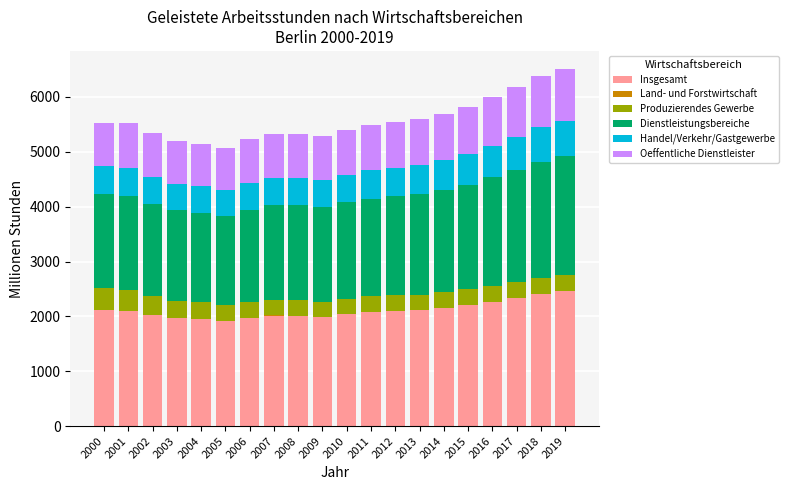

What is the maximum value for Insgesamt?

2461.4